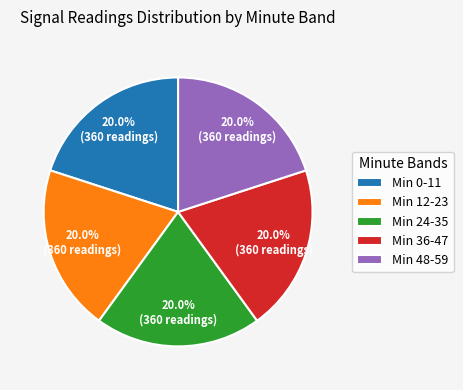

How much of the chart is everything except Min 48-59?

80.0%